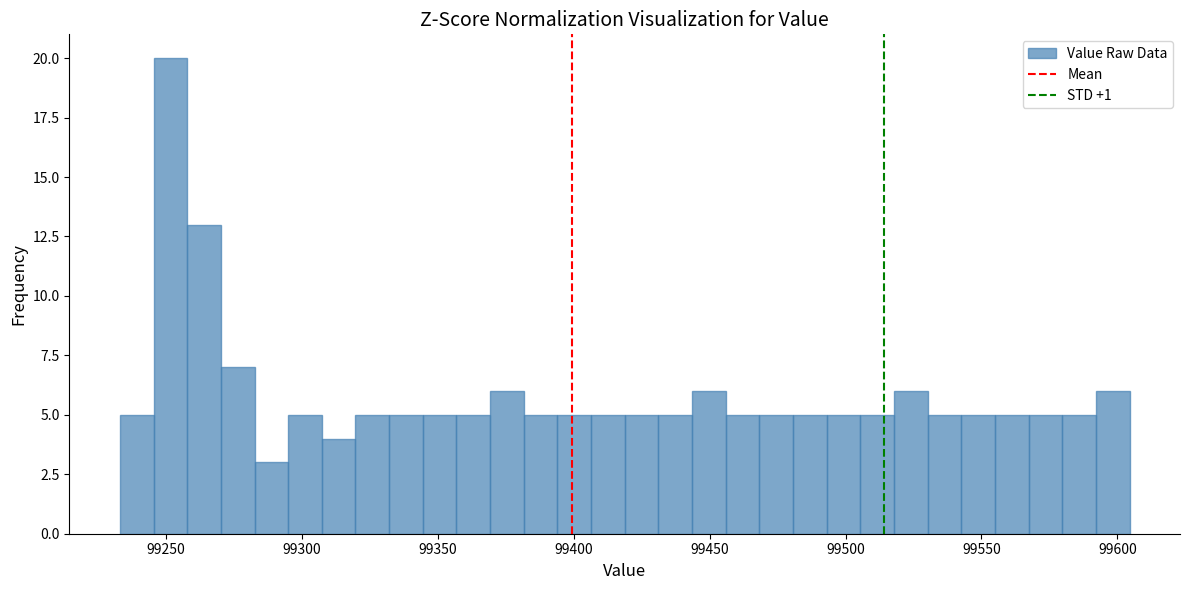

Around what value on the x-axis is the tallest bar? Give the approximate position of its centre, as read against the axis.

99250